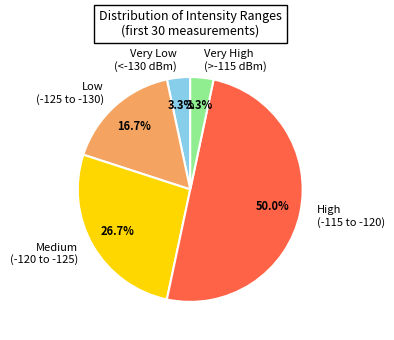

Which slice is the largest?

High (-115 to -120)